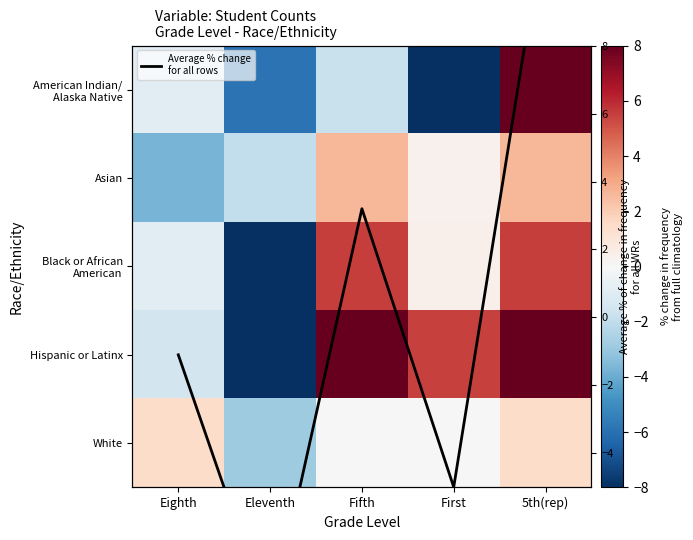

What is the minimum value for Average % change
for all rows?

-8.9